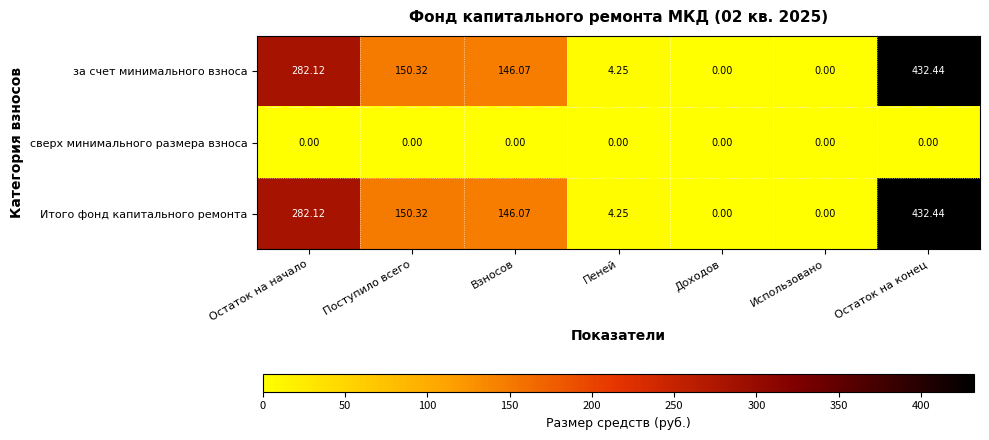

At which label is за счет минимального взноса closest to 216?

Поступило всего